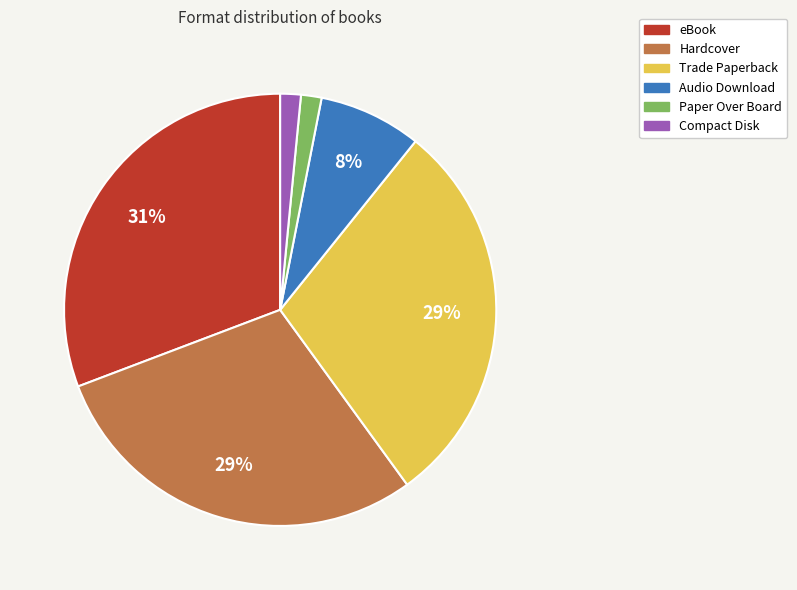

Does Trade Paperback represent more than half of the total?

No